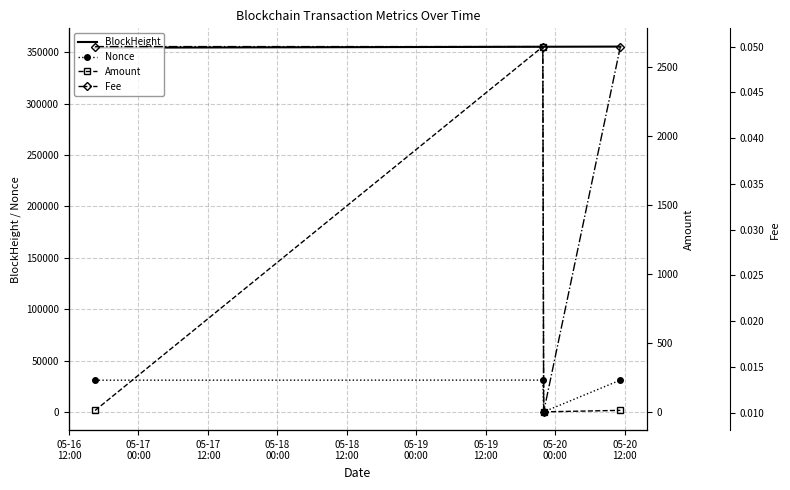

What is the highest value of the BlockHeight series?

355620